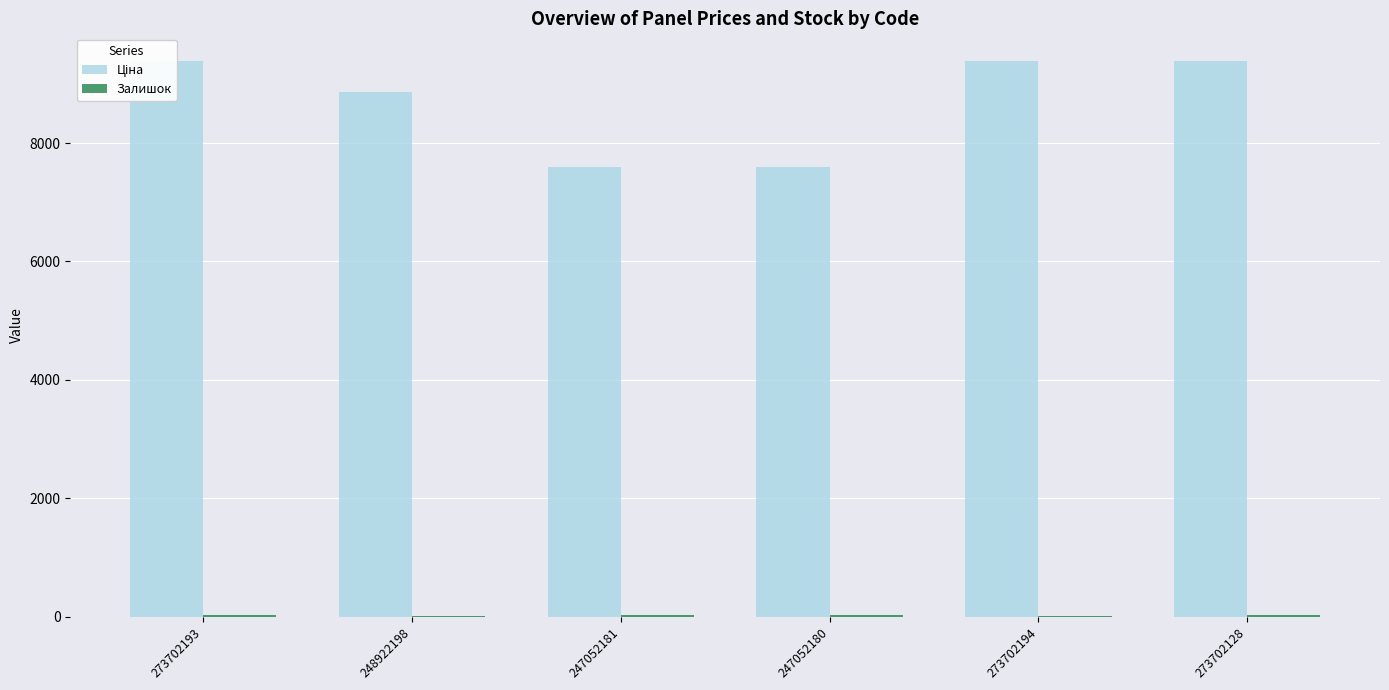

Between 247052181 and 273702193, which is larger?

273702193